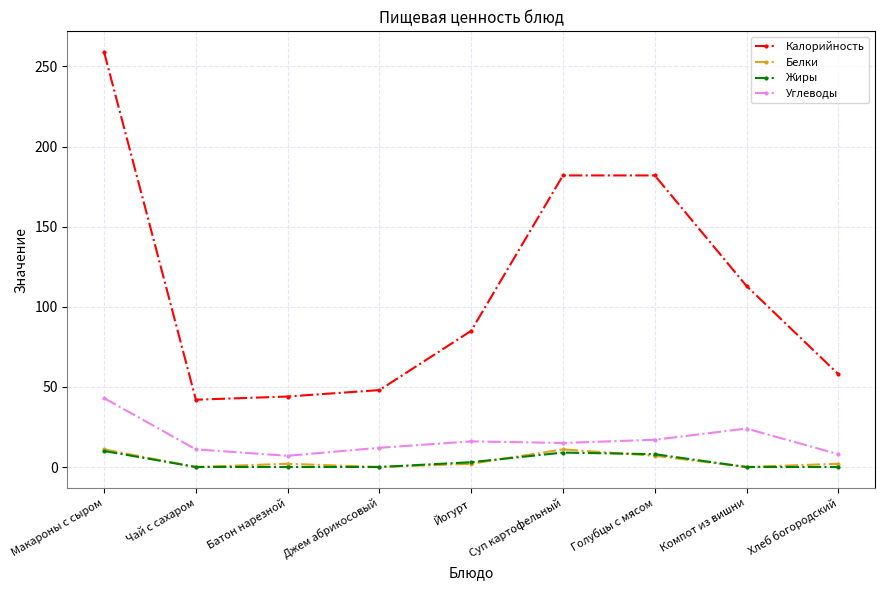

The Калорийность series shows 42 at Чай с сахаром. True or false?

True